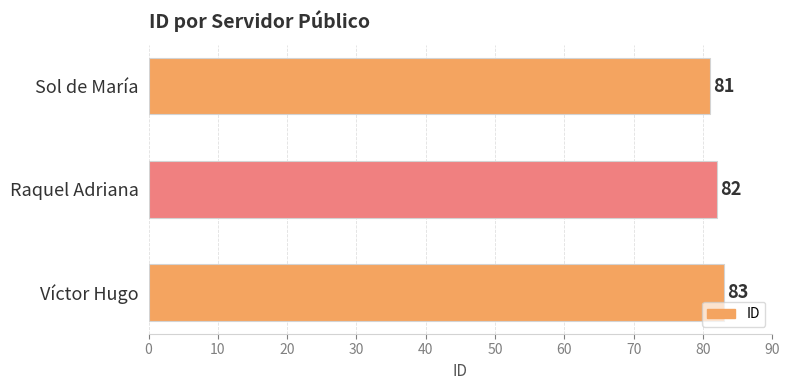

Reading top to bottom, list all the values displayed in this chart.

81	82	83